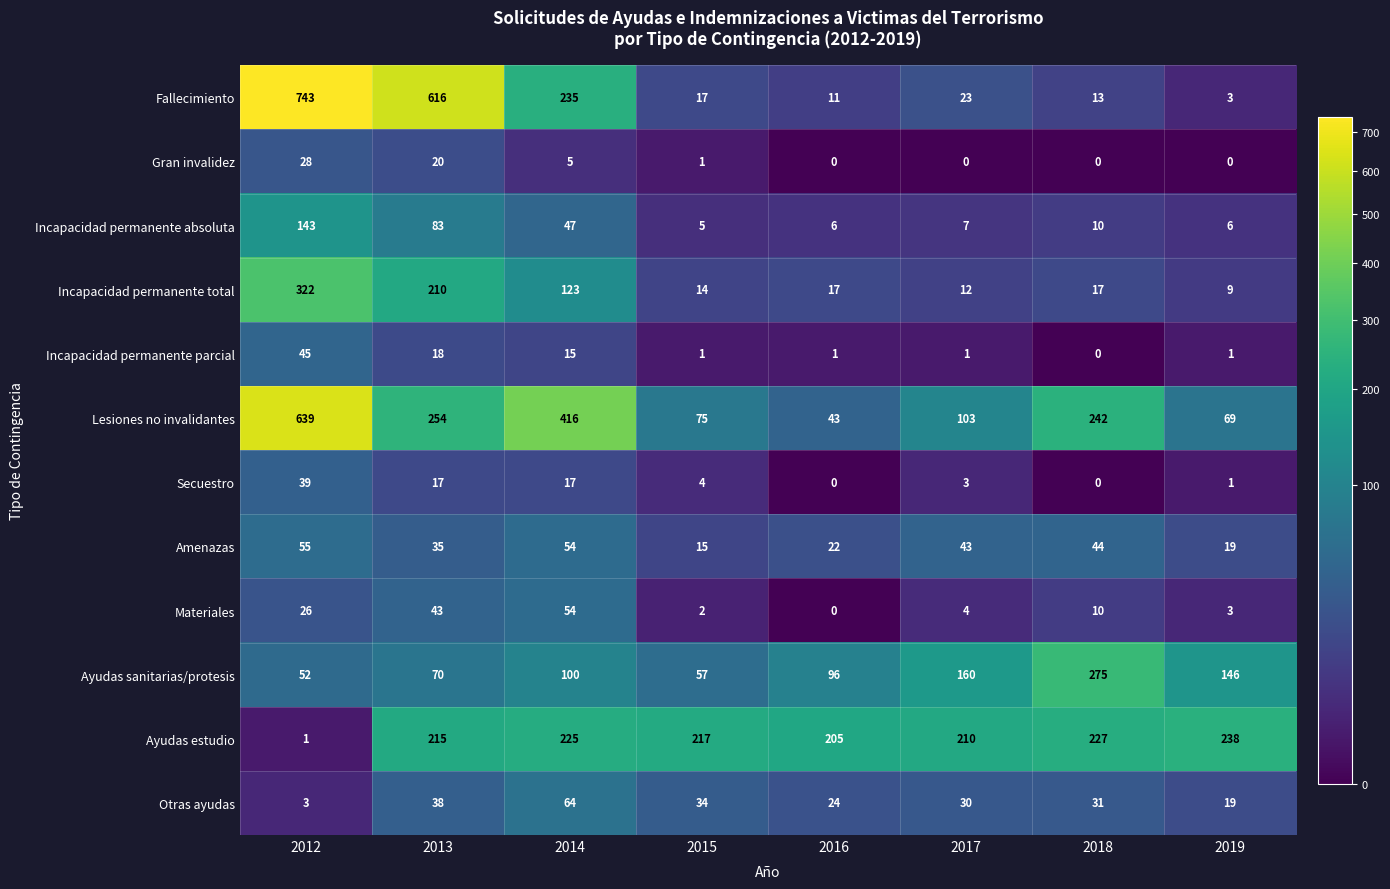

What is the difference between the maximum and minimum values in the Gran invalidez series?

28